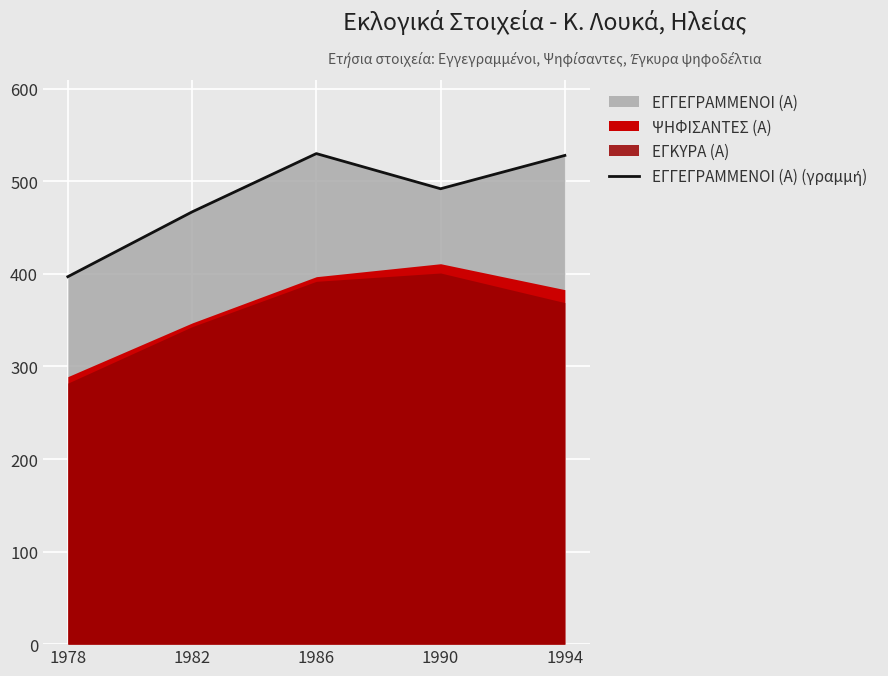

What is the maximum value shown in the chart?

530